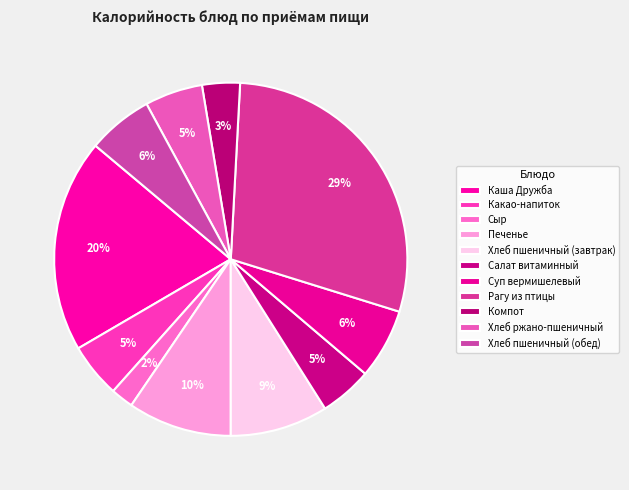

To the nearest percent, what is the difference between the largest and smallest slice percentages?

27%